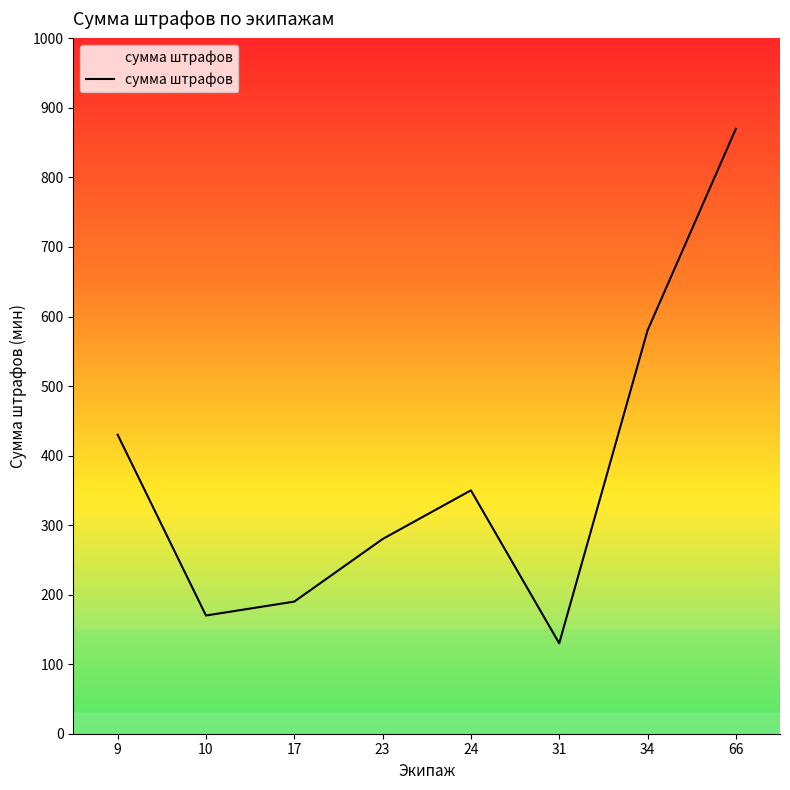

At which category does the data reach its first local valley?

10